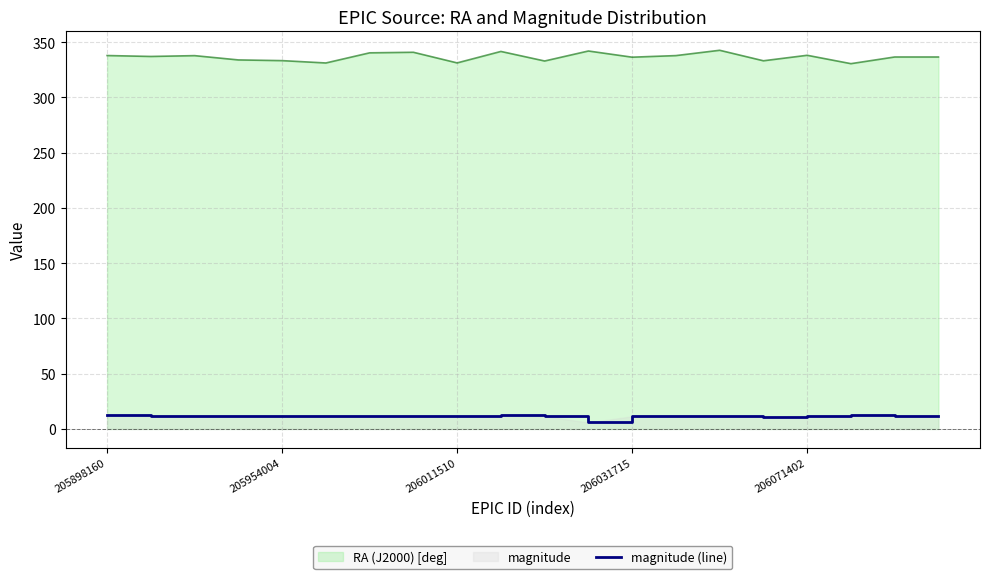

Is it true that RA (J2000) [deg] equals 181.2 at 206011510?

False